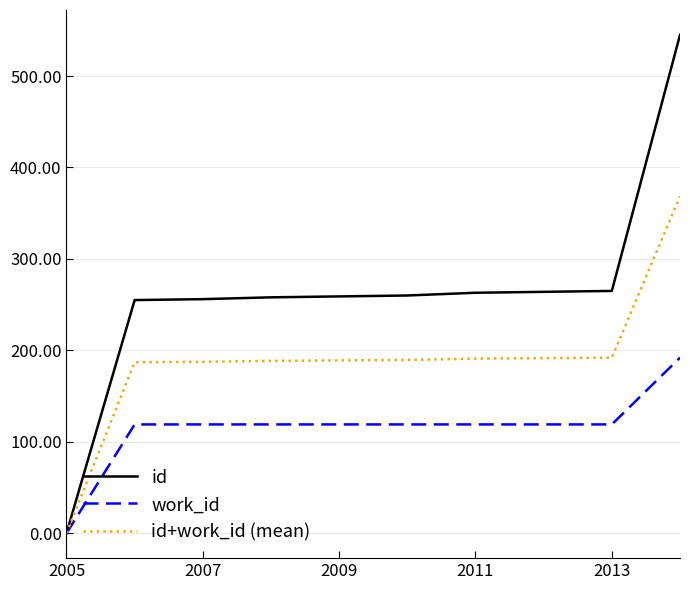

Rank the series by their average value, from lowest to highest.

work_id, id+work_id (mean), id